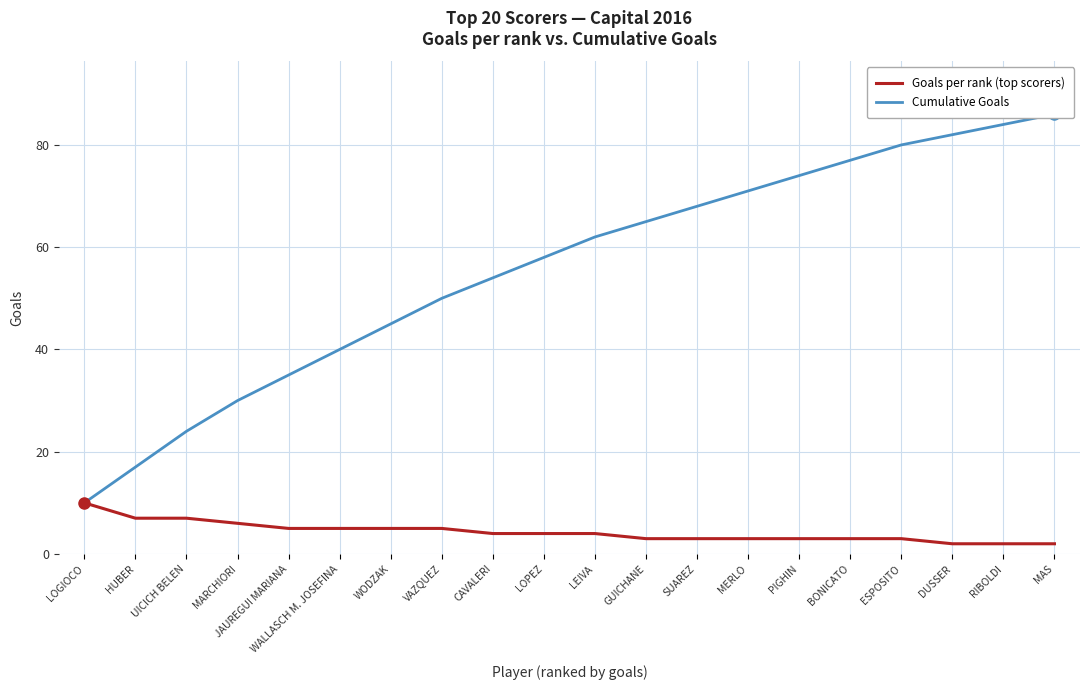

What position from the left is SUAREZ?

13